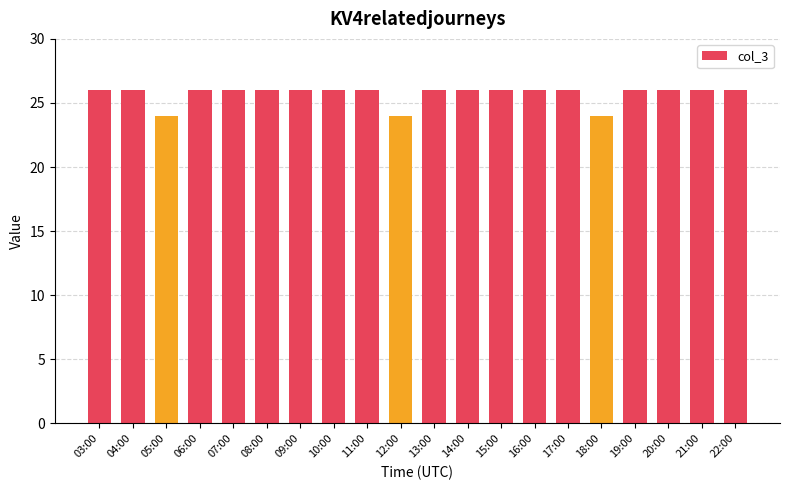

What is the change in value from 04:00 to 05:00?

-2